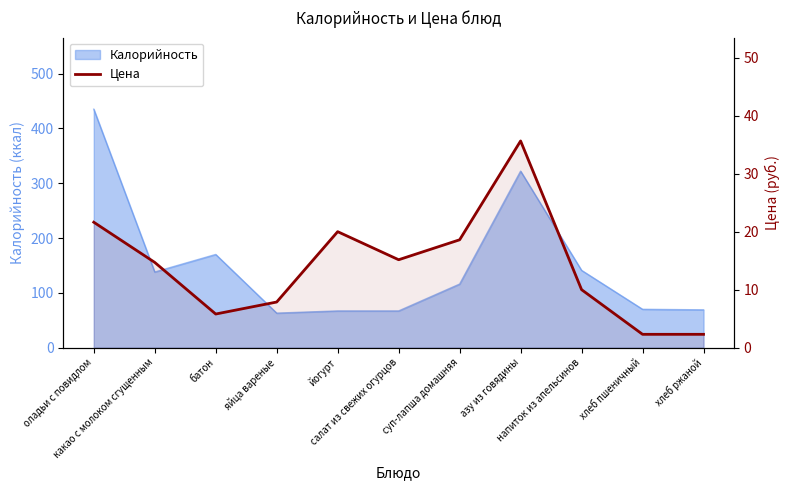

Does the chart have visible grid lines?

No